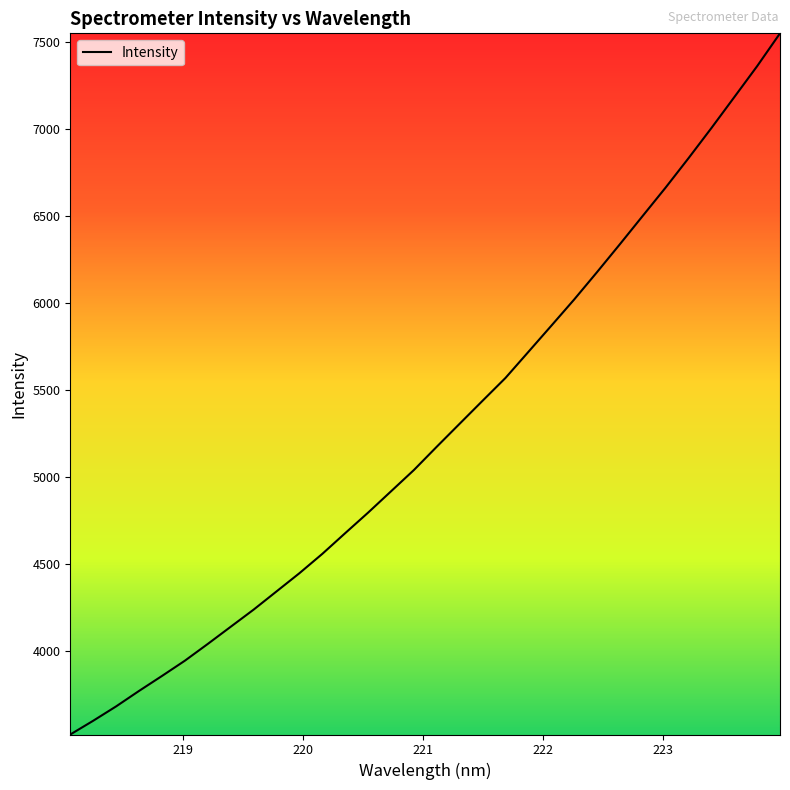

Does the chart have visible grid lines?

No